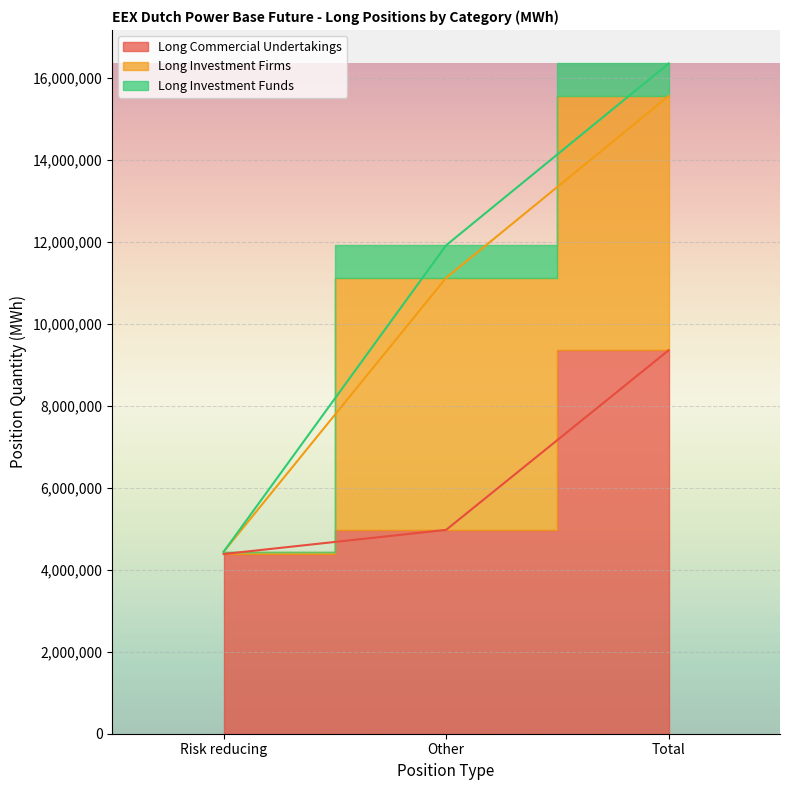

What are all the series names shown in the legend?

Long Commercial Undertakings, Long Investment Firms, Long Investment Funds